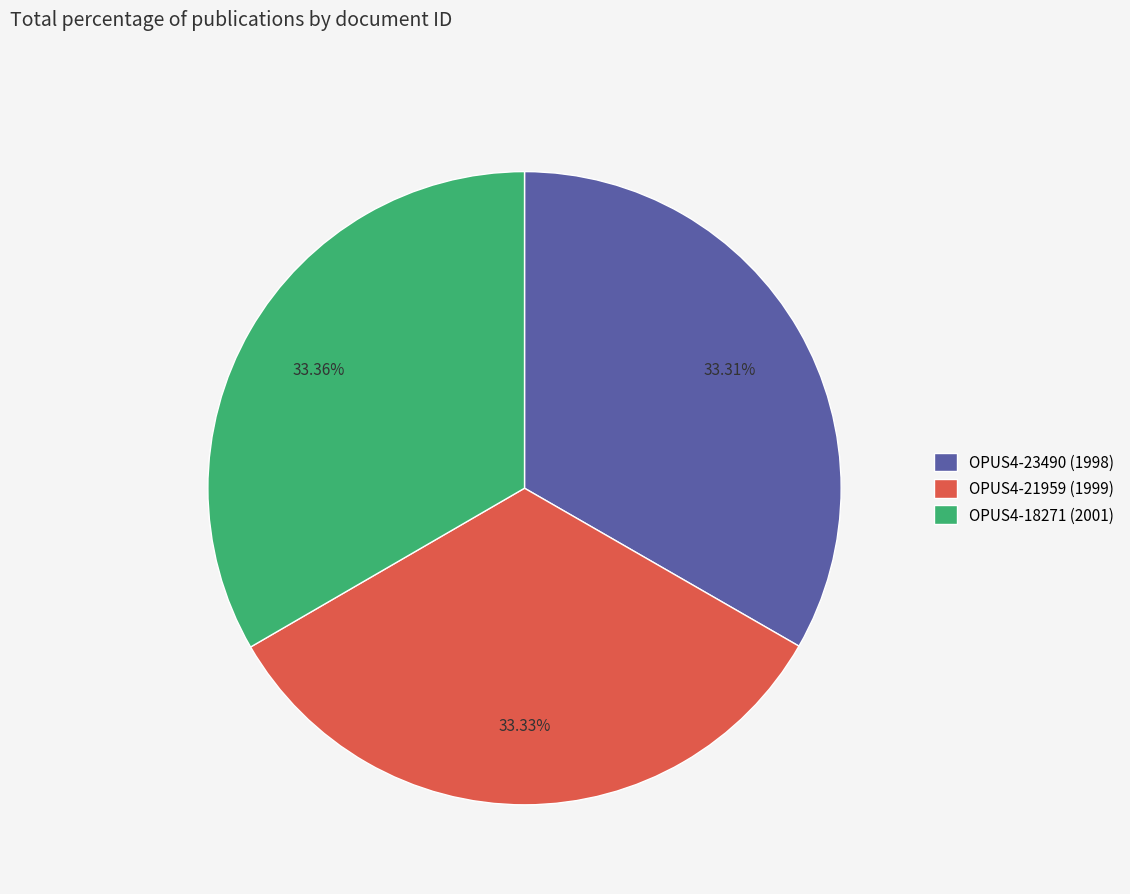

How many slices are in this pie chart?

3